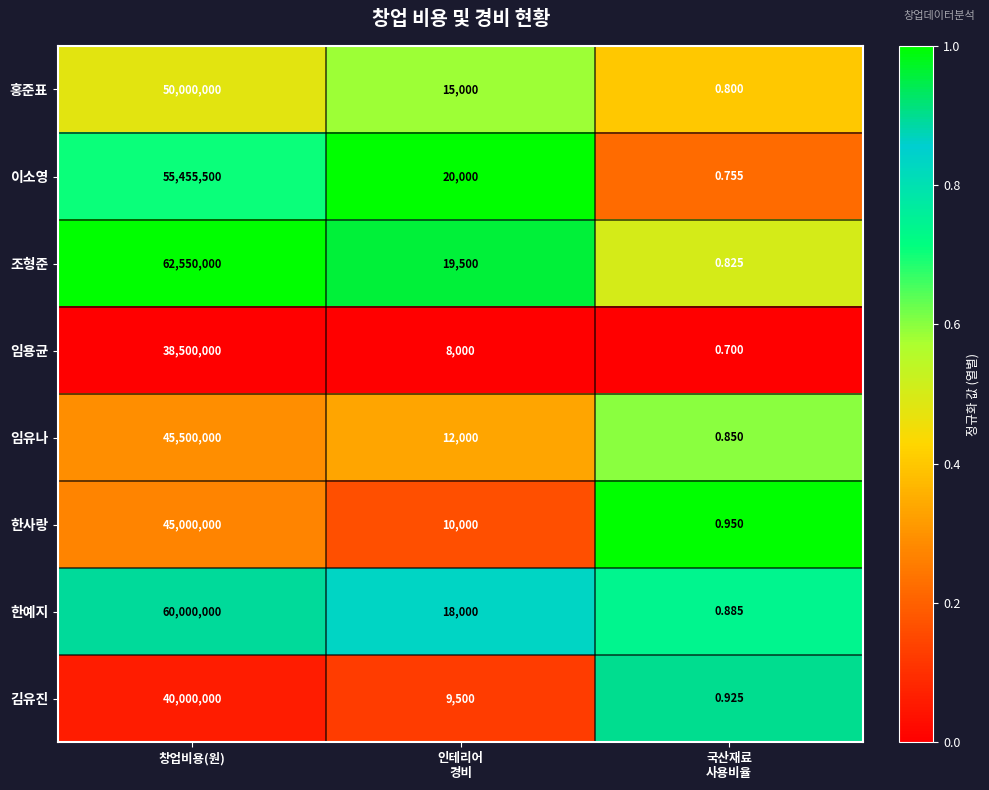

Which category has the highest value in the 조형준 series?

창업비용(원)